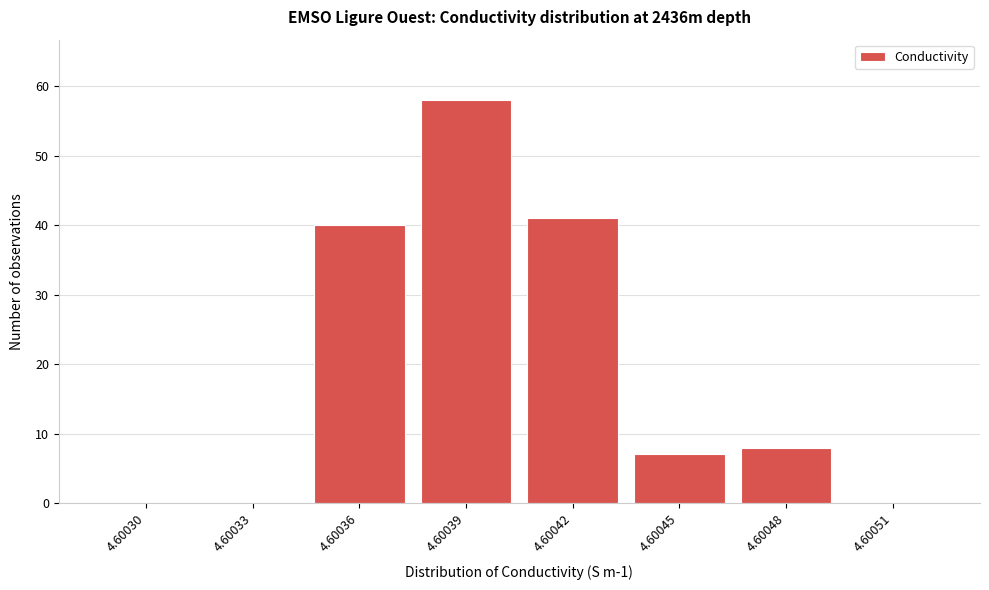

Reading left to right, extract all data points from this chart.

4.60030=0	4.60033=0	4.60036=40	4.60039=58	4.60042=41	4.60045=7	4.60048=8	4.60051=0